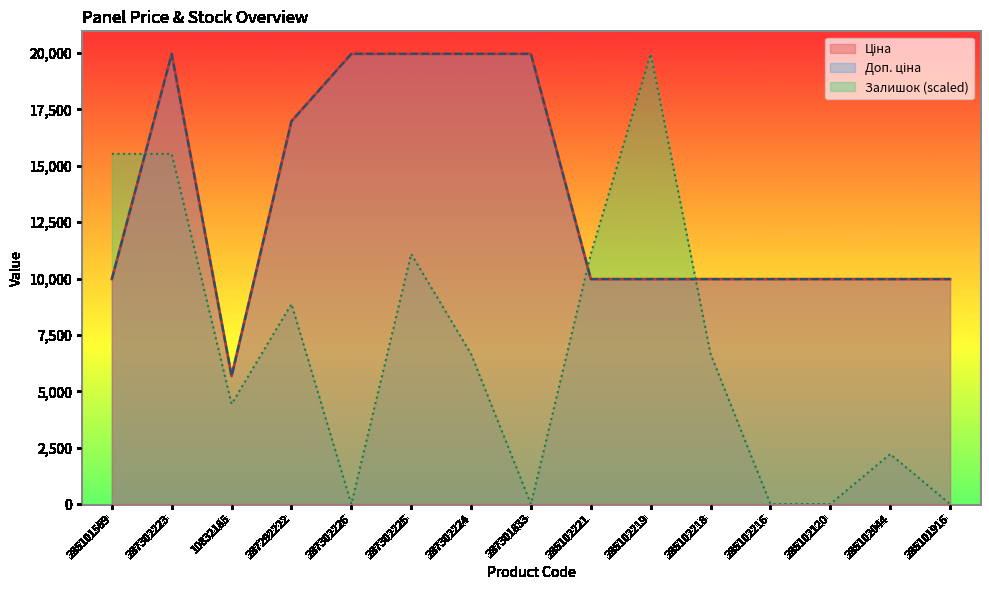

In Доп. ціна, how many points are lower than both neighbors (excluding endpoints)?

1